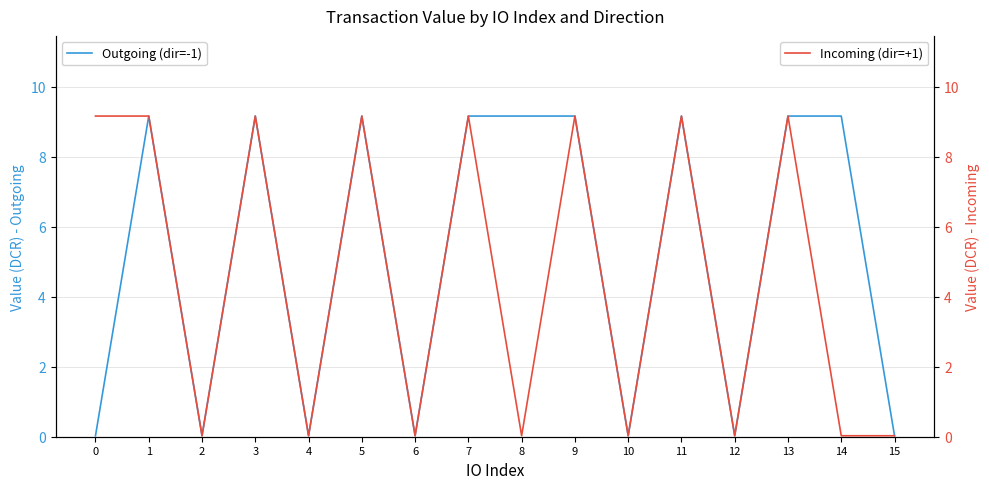

In Incoming (dir=+1), how many points are lower than both neighbors (excluding endpoints)?

6